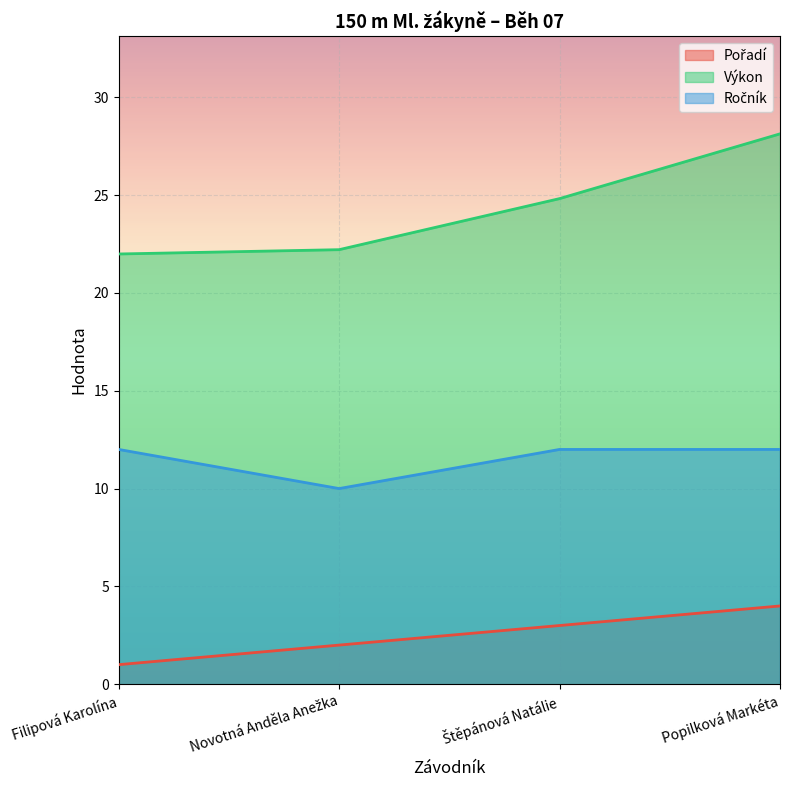

Rank the categories by Výkon value from lowest to highest.

Filipová Karolína, Novotná Anděla Anežka, Štěpánová Natálie, Popilková Markéta